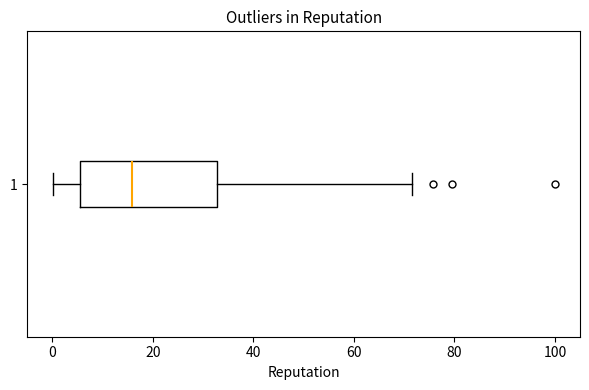

Where does the right whisker of the box at y = 1 end on the x-axis? The values are not printed on the chart, so give them approximately, as read against the axis.

72